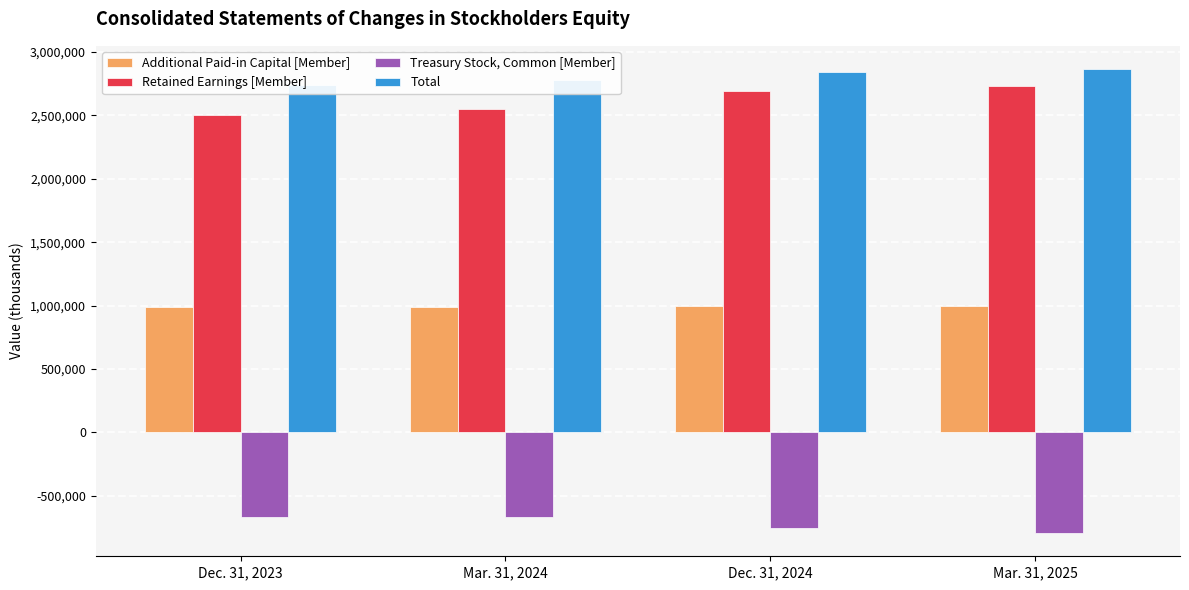

What position from the left is Mar. 31, 2025?

4